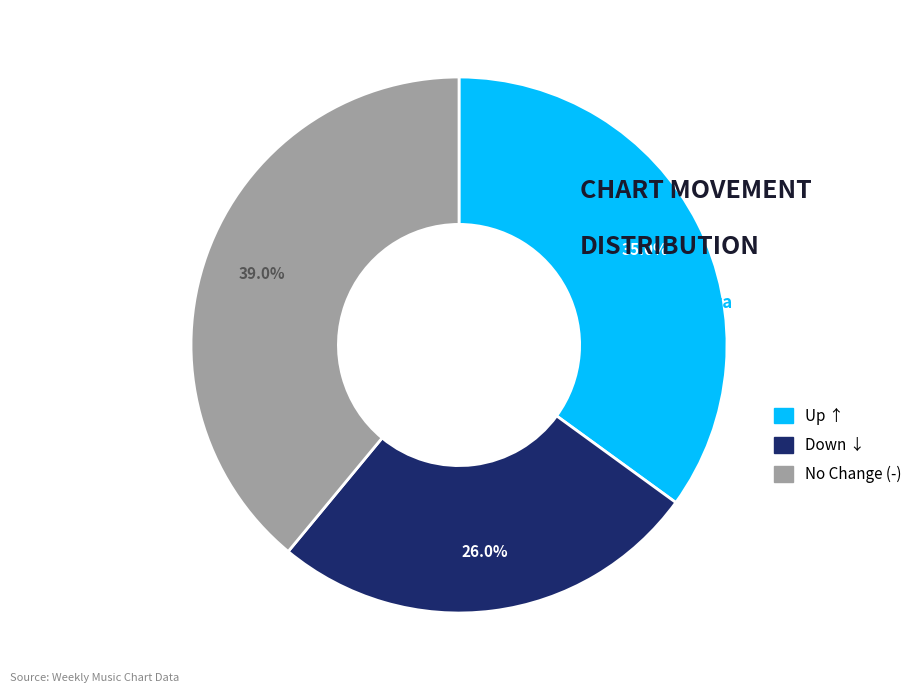

Is there a majority slice in this chart?

No